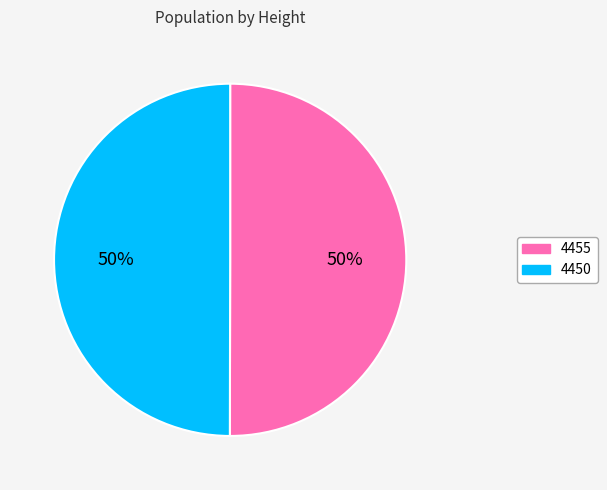

Approximately how many times larger is the value at 4455 compared to 4450?

1.0